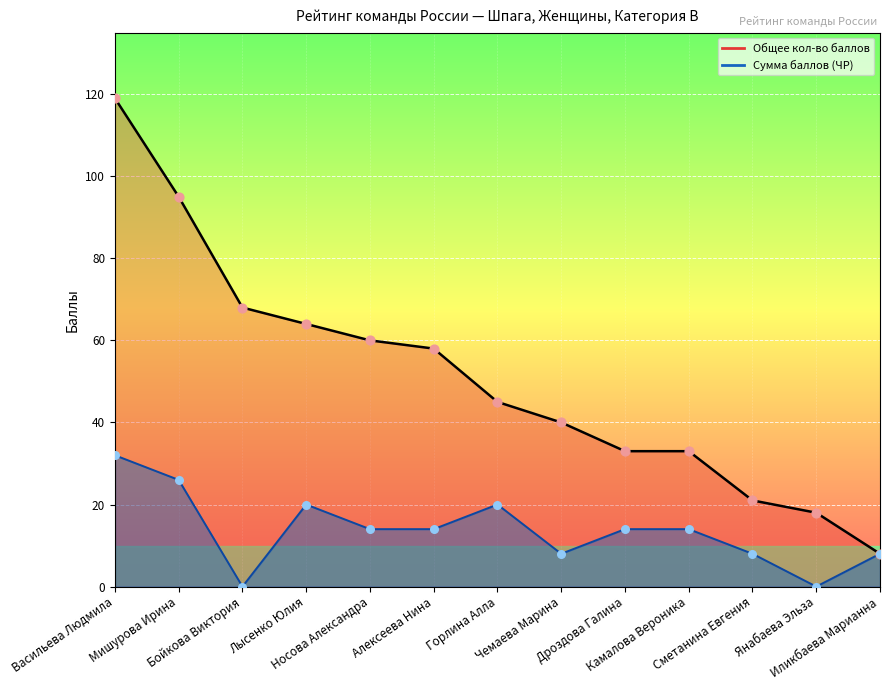

What are all the series names shown in the legend?

Общее кол-во баллов, Сумма баллов (ЧР)